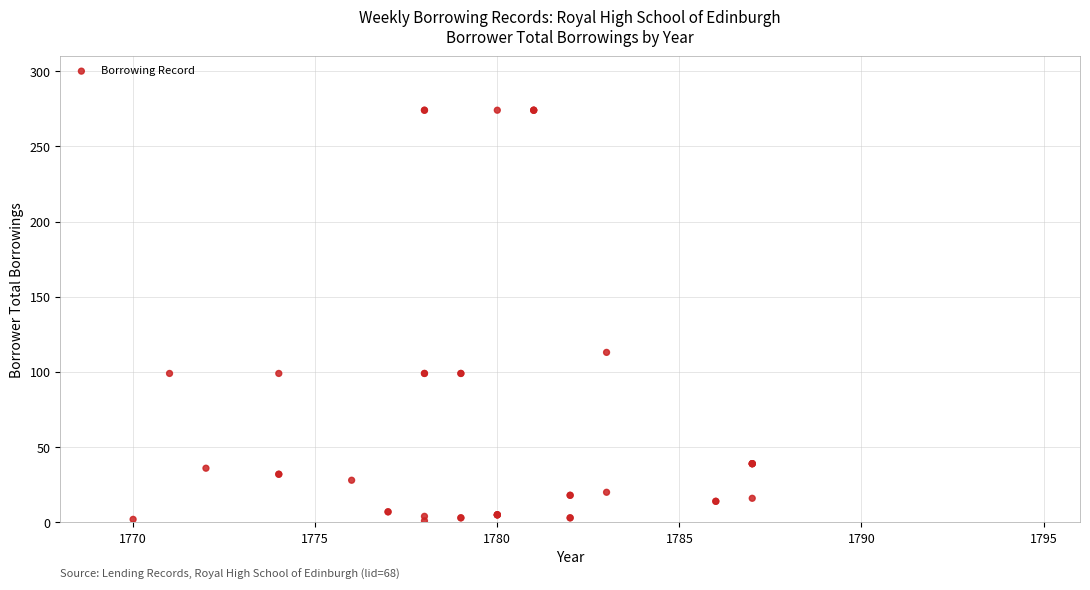

What Y value in the scatter plot is closest to 137?

113